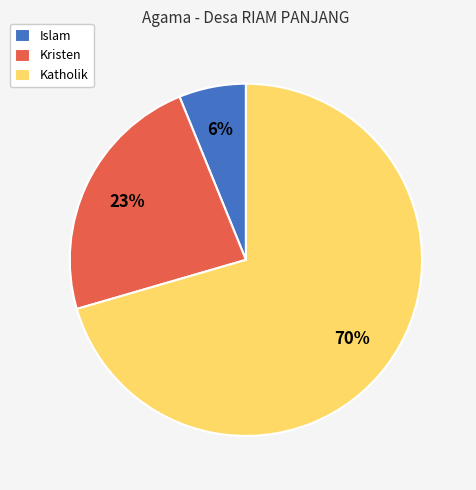

Combined, do Kristen and Katholik account for over 50%?

Yes